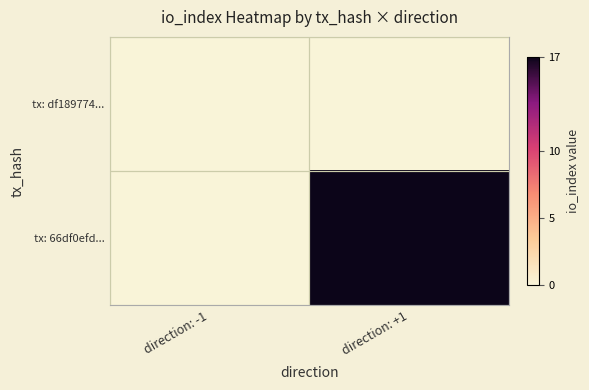

Which category has the lowest value across all series?

direction: -1